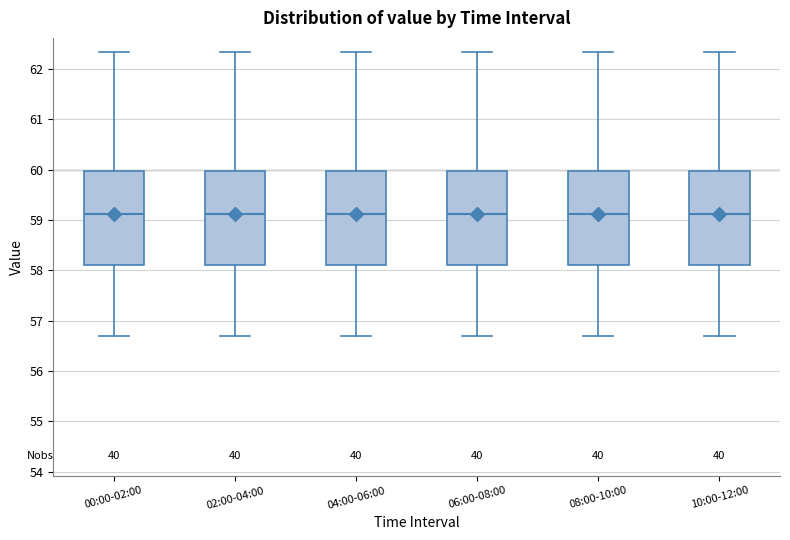

Where is the lower edge of the box for 02:00-04:00 on the y-axis? The values are not printed on the chart, so give them approximately, as read against the axis.

58.1